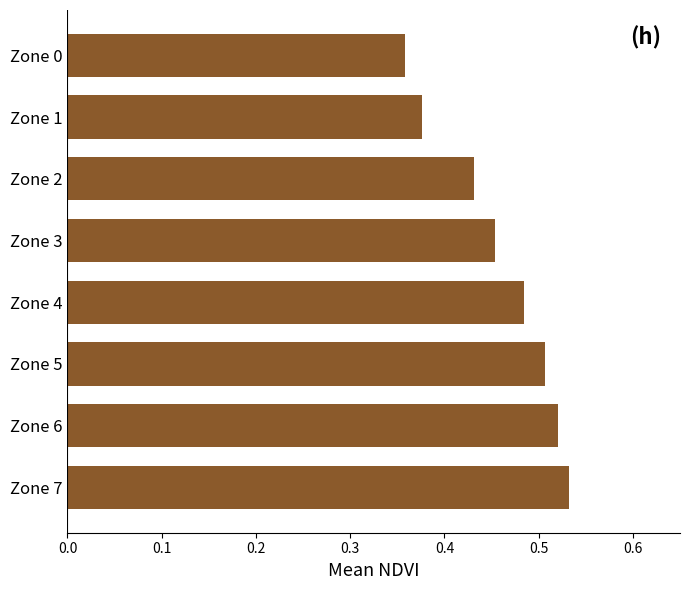

What is the sum of all values?

3.7